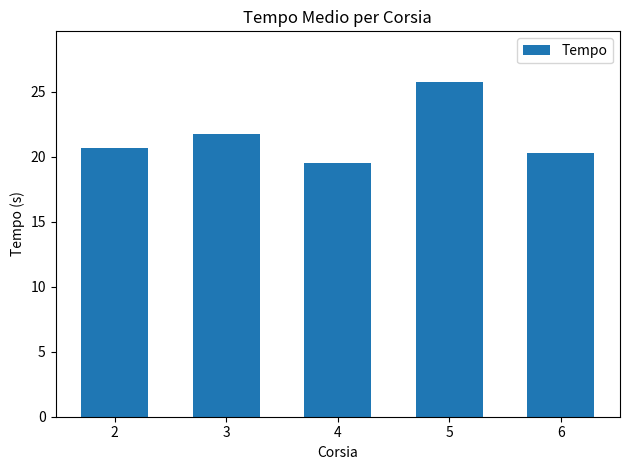

What is the value of the 4th bar from the left?

25.8